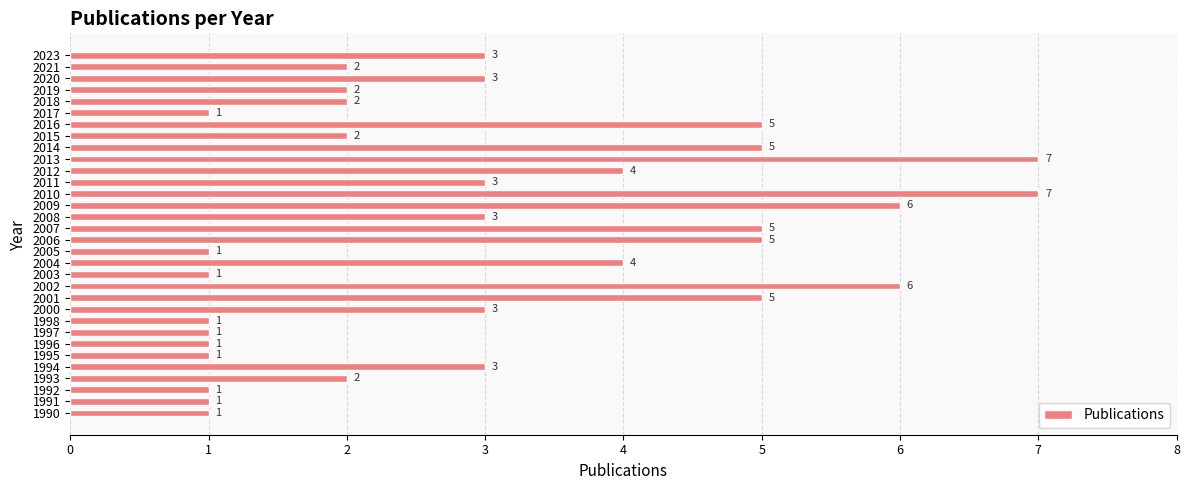

Which has a higher value, 1997 or 2002?

2002